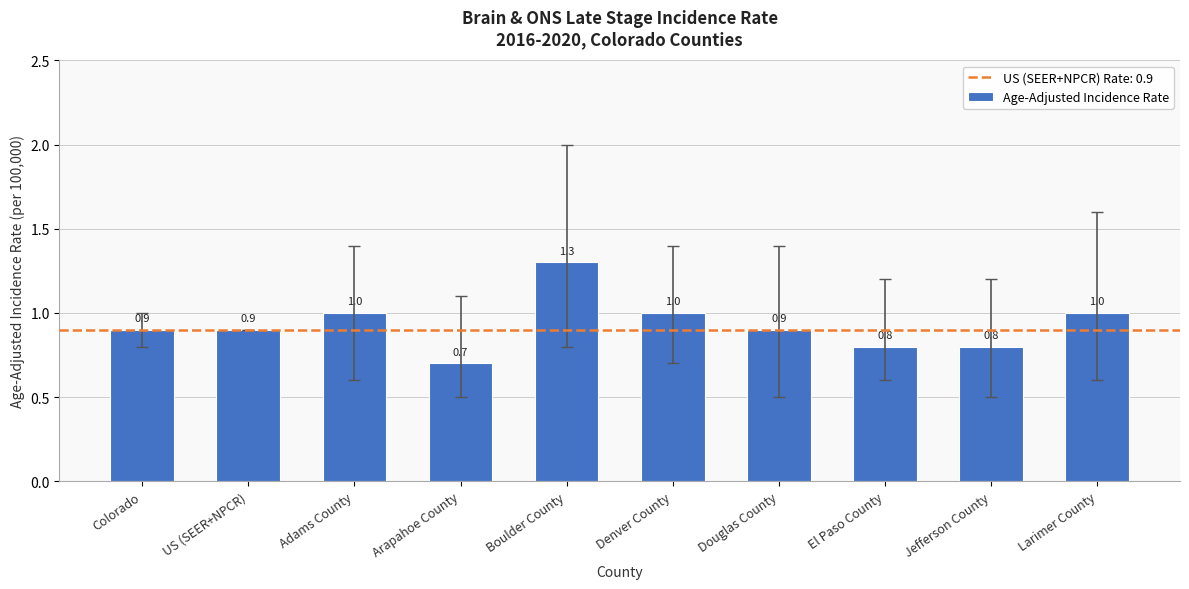

Which has a higher value, Denver County or El Paso County?

Denver County